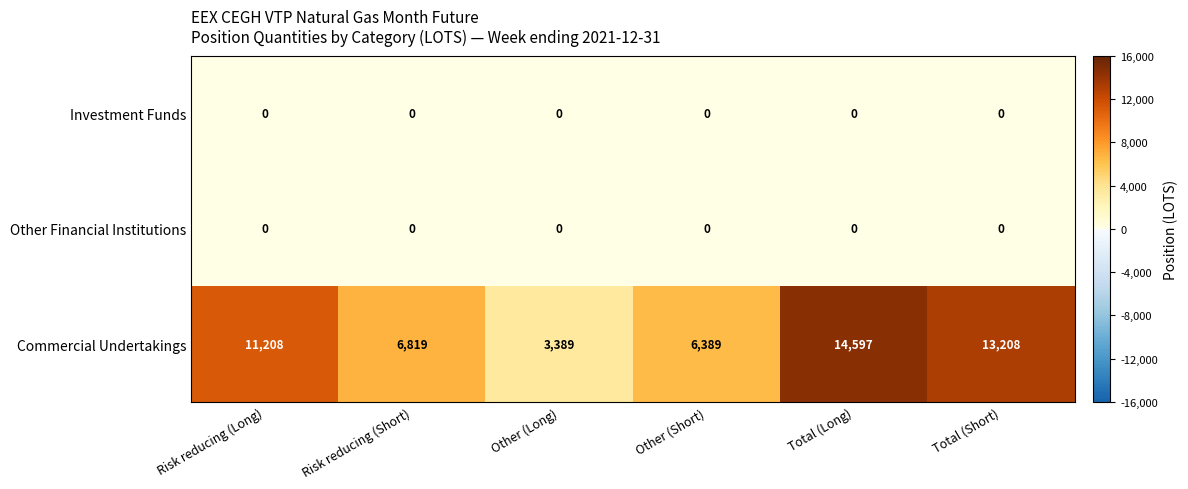

Reading left to right, list all the values displayed in this chart.

Investment Funds: Risk reducing (Long)=0	Risk reducing (Short)=0	Other (Long)=0	Other (Short)=0	Total (Long)=0	Total (Short)=0
Other Financial Institutions: Risk reducing (Long)=0	Risk reducing (Short)=0	Other (Long)=0	Other (Short)=0	Total (Long)=0	Total (Short)=0
Commercial Undertakings: Risk reducing (Long)=11208	Risk reducing (Short)=6819	Other (Long)=3389	Other (Short)=6389	Total (Long)=14597	Total (Short)=13208